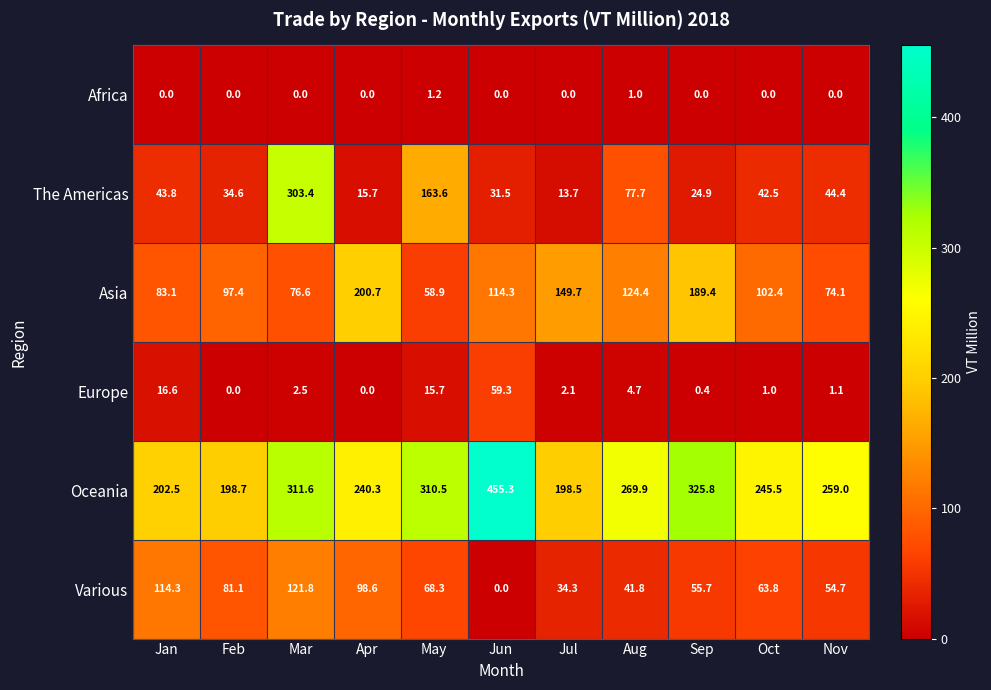

Which series changed the most between Sep and Oct?

Asia